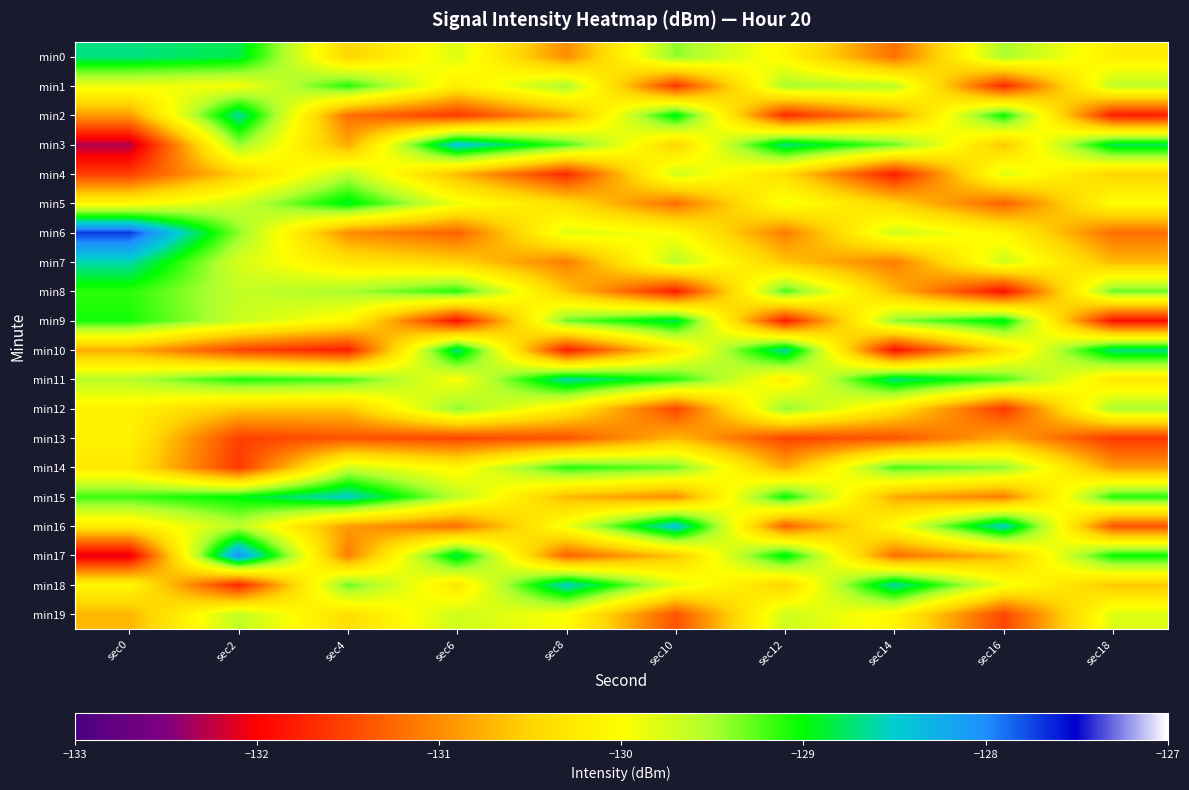

Reading right to left, list all the values displayed in this chart.

min0: sec18=-130.2	sec16=-129.5	sec14=-131.2	sec12=-130.1	sec10=-129.4	sec8=-131.0	sec6=-129.8	sec4=-130.5	sec2=-128.8	sec0=-128.7
min1: sec18=-129.6	sec16=-131.7	sec14=-129.6	sec12=-129.5	sec10=-131.6	sec8=-129.5	sec6=-130.2	sec4=-129.1	sec2=-130.0	sec0=-129.9
min2: sec18=-131.8	sec16=-129.0	sec14=-130.9	sec12=-131.7	sec10=-128.9	sec8=-130.8	sec6=-131.6	sec4=-131.2	sec2=-128.6	sec0=-130.9
min3: sec18=-128.8	sec16=-130.6	sec14=-129.3	sec12=-128.7	sec10=-130.5	sec8=-129.2	sec6=-128.4	sec4=-130.8	sec2=-129.4	sec0=-132.3
min4: sec18=-130.5	sec16=-129.8	sec14=-131.8	sec12=-130.4	sec10=-129.7	sec8=-131.7	sec6=-130.7	sec4=-129.6	sec2=-130.5	sec0=-131.6
min5: sec18=-130.0	sec16=-131.3	sec14=-130.5	sec12=-129.9	sec10=-131.2	sec8=-130.4	sec6=-129.9	sec4=-128.9	sec2=-129.7	sec0=-130.1
min6: sec18=-131.2	sec16=-130.1	sec14=-129.7	sec12=-131.1	sec10=-130.0	sec8=-129.8	sec6=-131.3	sec4=-131.0	sec2=-129.4	sec0=-127.7
min7: sec18=-130.7	sec16=-129.7	sec14=-131.1	sec12=-130.6	sec10=-129.6	sec8=-131.1	sec6=-130.5	sec4=-130.3	sec2=-129.7	sec0=-128.6
min8: sec18=-129.3	sec16=-131.9	sec14=-130.7	sec12=-129.2	sec10=-131.8	sec8=-130.6	sec6=-129.1	sec4=-129.5	sec2=-129.6	sec0=-129.1
min9: sec18=-131.9	sec16=-128.9	sec14=-129.4	sec12=-131.8	sec10=-128.8	sec8=-129.3	sec6=-131.9	sec4=-130.1	sec2=-129.7	sec0=-129.1
min10: sec18=-128.7	sec16=-130.4	sec14=-131.9	sec12=-128.6	sec10=-130.3	sec8=-131.8	sec6=-128.7	sec4=-131.8	sec2=-131.5	sec0=-130.8
min11: sec18=-130.3	sec16=-129.2	sec14=-128.7	sec12=-130.2	sec10=-129.1	sec8=-128.6	sec6=-130.0	sec4=-129.2	sec2=-129.1	sec0=-129.6
min12: sec18=-129.5	sec16=-131.6	sec14=-130.3	sec12=-129.4	sec10=-131.5	sec8=-130.2	sec6=-129.4	sec4=-130.6	sec2=-130.6	sec0=-130.1
min13: sec18=-131.6	sec16=-130.8	sec14=-131.4	sec12=-131.5	sec10=-130.7	sec8=-131.4	sec6=-131.5	sec4=-131.4	sec2=-131.5	sec0=-130.2
min14: sec18=-130.9	sec16=-129.4	sec14=-129.2	sec12=-130.8	sec10=-129.3	sec8=-129.1	sec6=-130.1	sec4=-129.7	sec2=-131.6	sec0=-130.3
min15: sec18=-129.1	sec16=-131.1	sec14=-130.8	sec12=-129.0	sec10=-131.0	sec8=-130.7	sec6=-129.6	sec4=-128.5	sec2=-129.0	sec0=-129.2
min16: sec18=-131.4	sec16=-128.5	sec14=-130.0	sec12=-131.3	sec10=-128.4	sec8=-129.9	sec6=-131.2	sec4=-130.9	sec2=-129.6	sec0=-130.2
min17: sec18=-129.0	sec16=-130.7	sec14=-131.2	sec12=-128.9	sec10=-130.6	sec8=-131.3	sec6=-128.8	sec4=-131.1	sec2=-128.0	sec0=-132.1
min18: sec18=-130.6	sec16=-129.9	sec14=-128.6	sec12=-130.5	sec10=-129.8	sec8=-128.5	sec6=-130.3	sec4=-129.3	sec2=-131.7	sec0=-130.1
min19: sec18=-129.8	sec16=-131.5	sec14=-130.1	sec12=-129.7	sec10=-131.4	sec8=-130.0	sec6=-129.7	sec4=-130.4	sec2=-129.6	sec0=-130.7